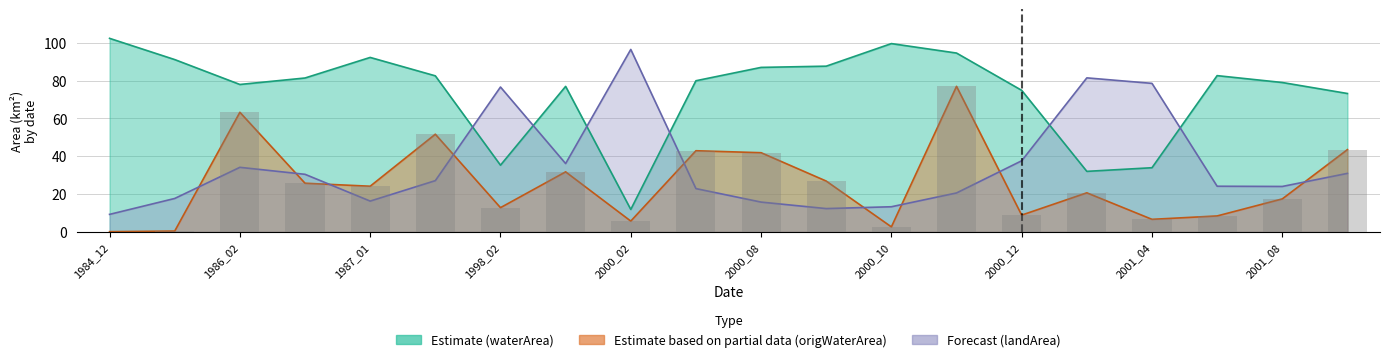

Is it true that origWaterArea equals 26.9 at 2000_09?

True